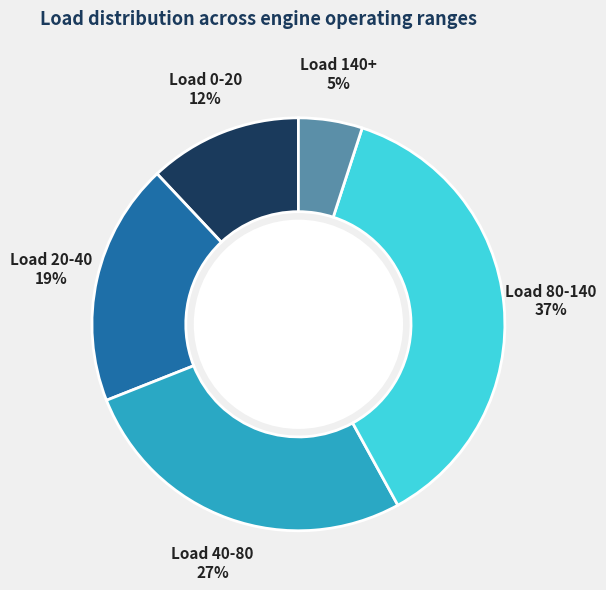

Is there any slice that represents more than half of the pie?

No